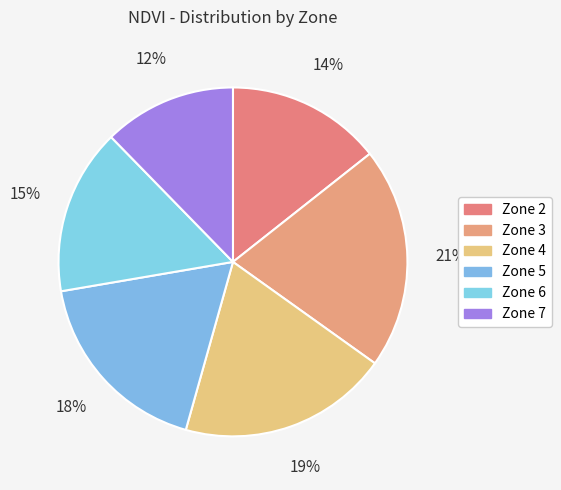

Is it true that Zone 5 is 18% of the pie?

True